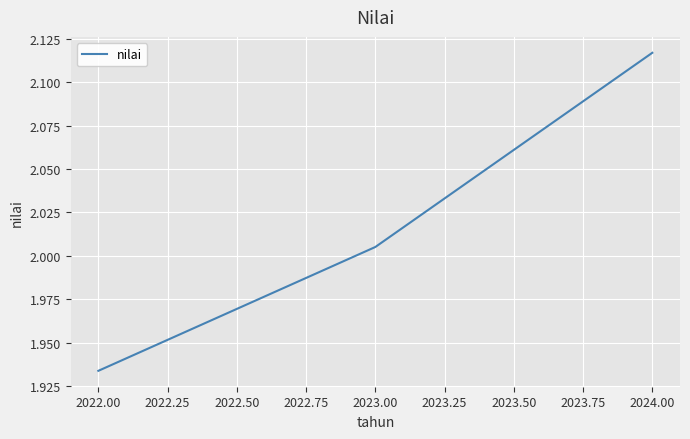

Rank the categories by value from lowest to highest.

2022.00, 2023.00, 2024.00